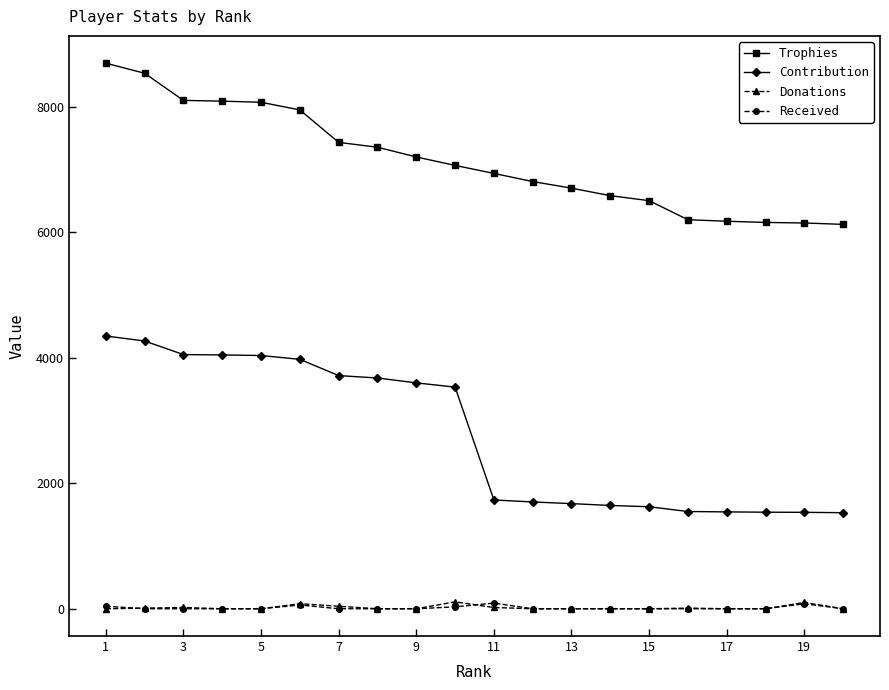

True or false: Received and Trophies cross at least once.

False